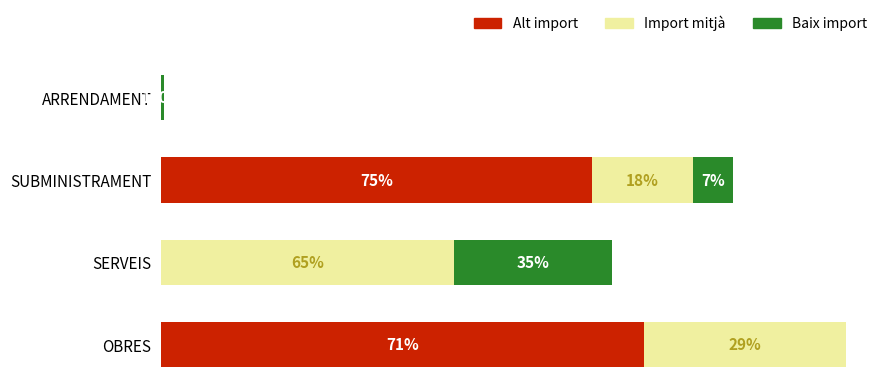

What are all the series names shown in the legend?

Alt import, Import mitjà, Baix import